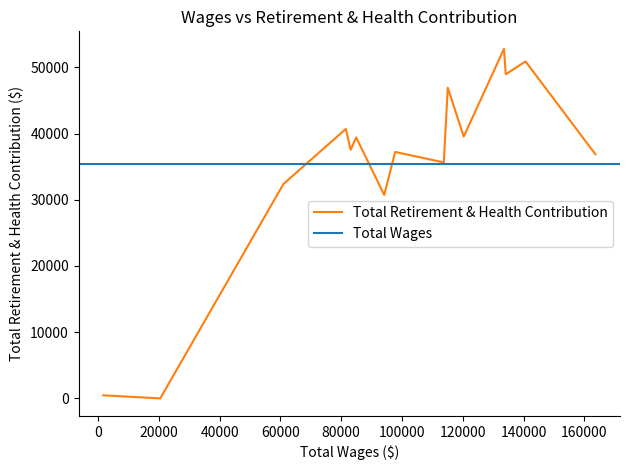

Rank the categories by value from lowest to highest.

20466, 1733, 94150, 60981, 113736, 163601, 97745, 83088, 84913, 120299, 81522, 115043, 134099, 140639, 133537